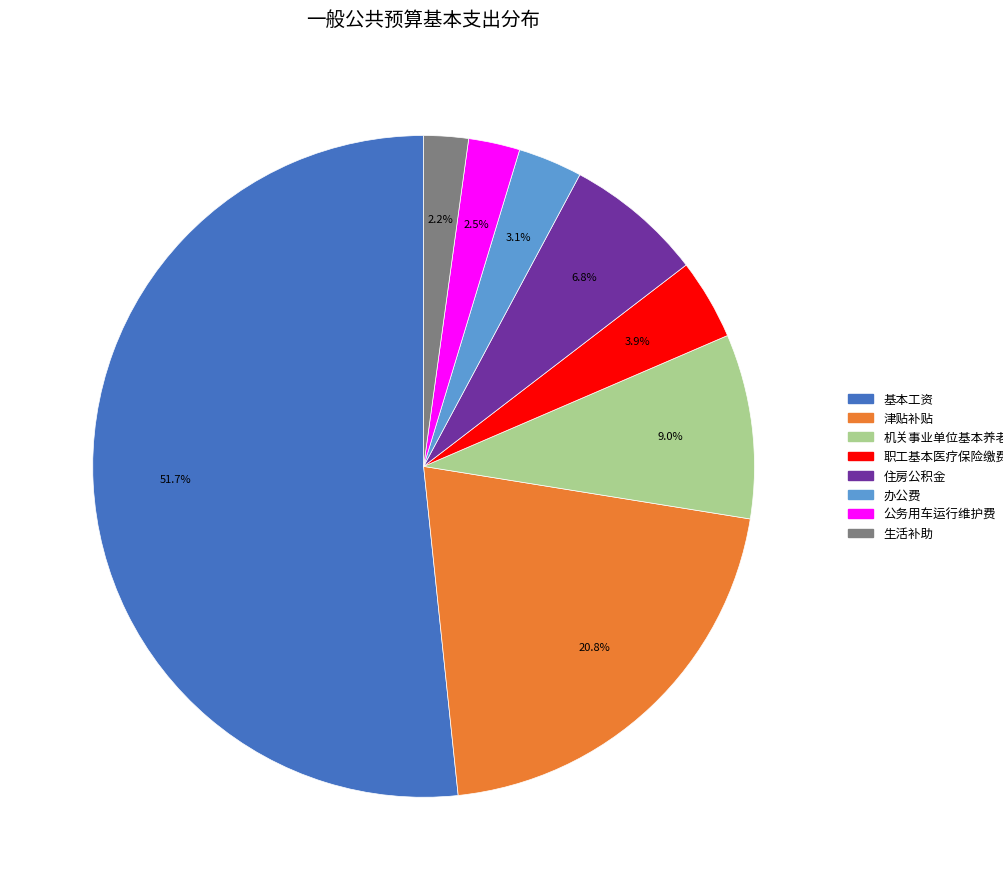

Between 办公费 and 公务用车运行维护费, which is larger?

办公费